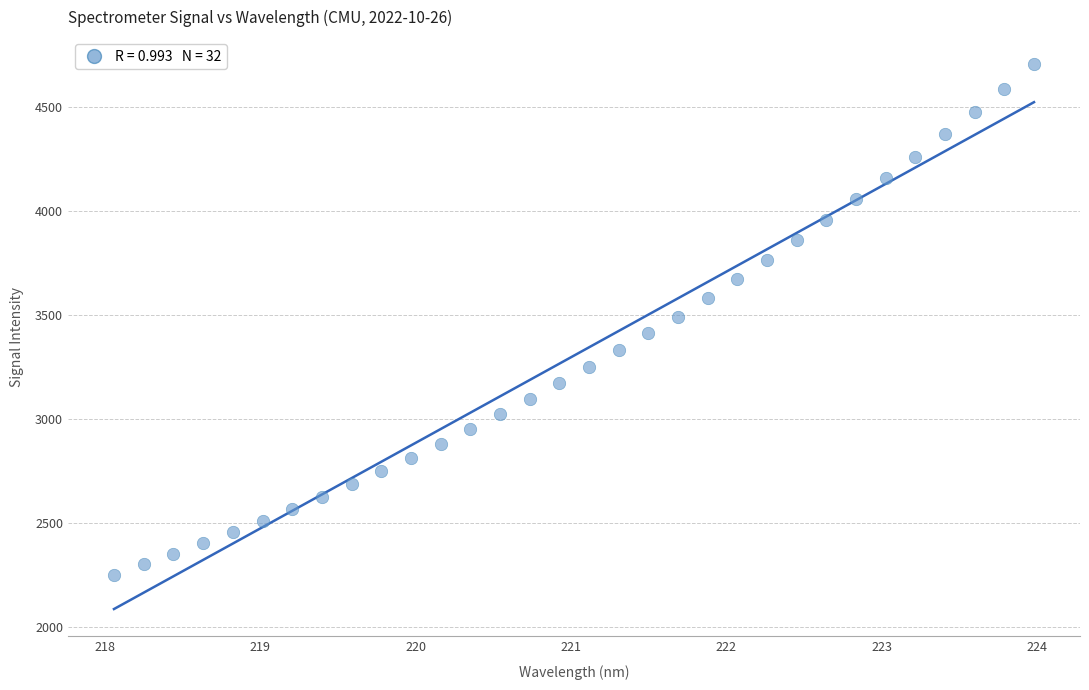

What is the range of X values (max minus min)?

5.9